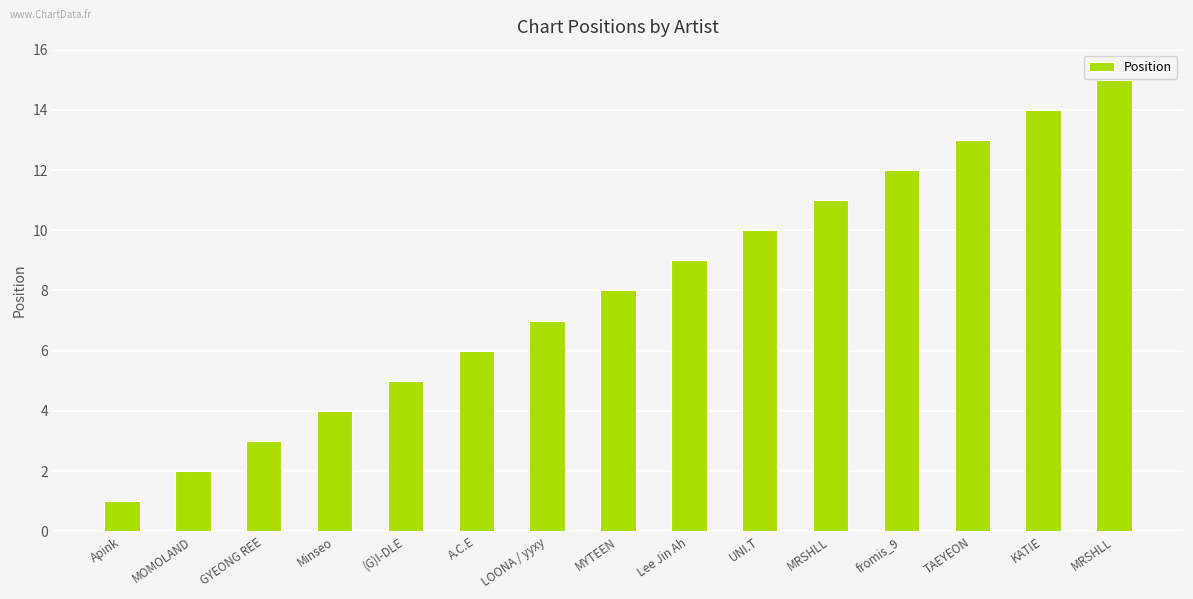

What is the smallest value displayed?

1